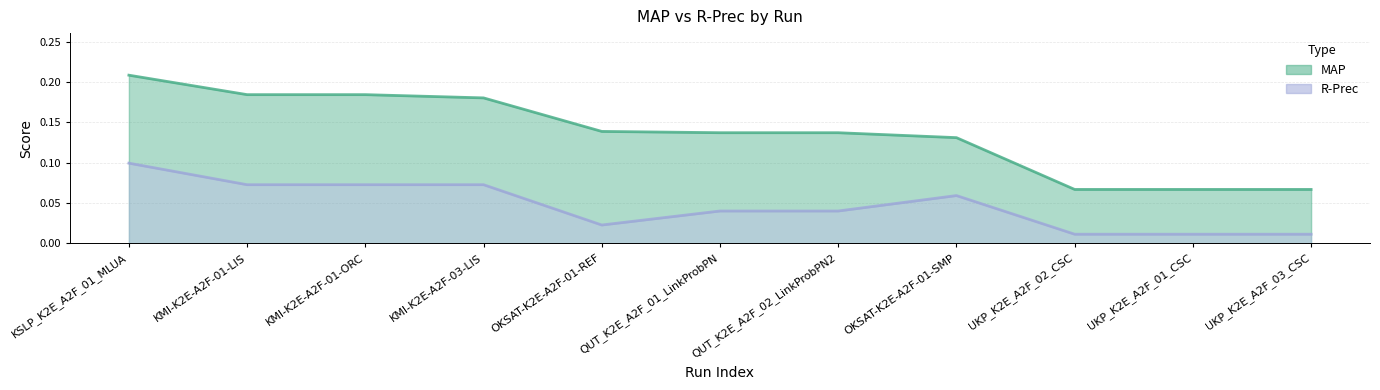

At UKP_K2E_A2F_01_CSC, list the series in order from largest to smallest.

MAP, R-Prec